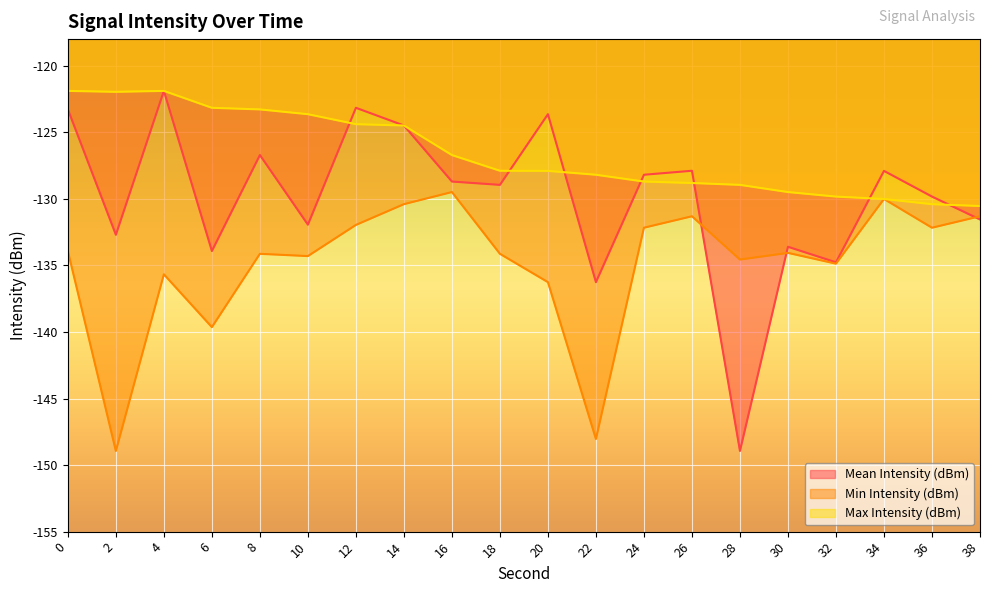

What is the value of the Min Intensity (dBm) point at the 3rd from the left?

-135.7